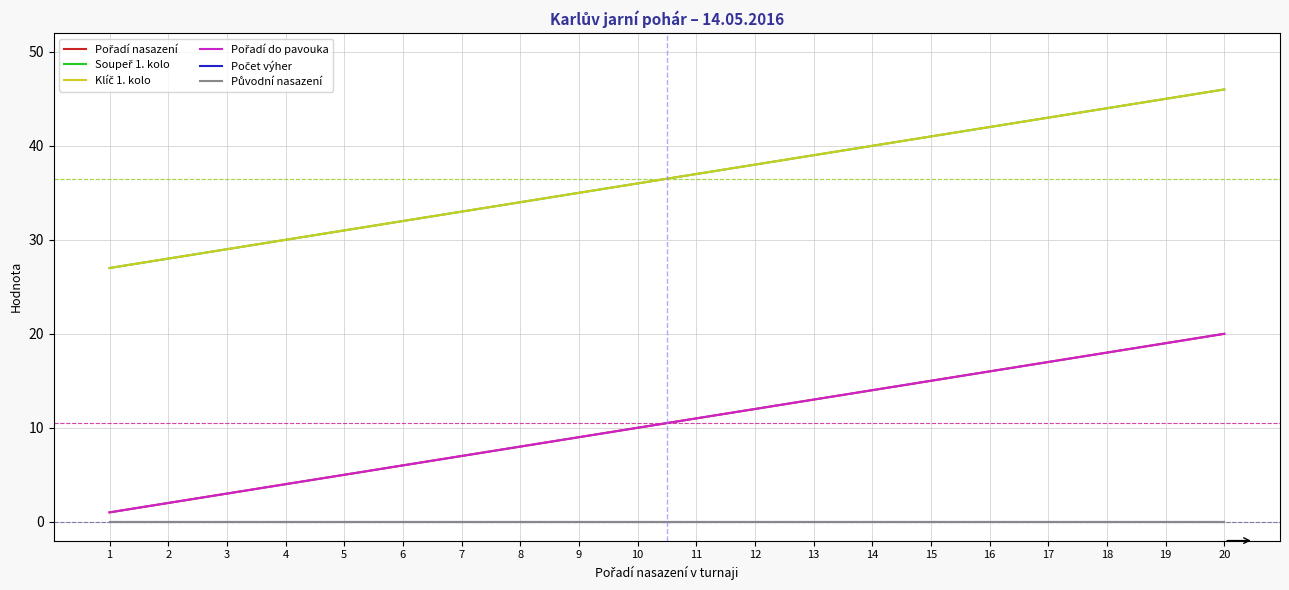

True or false: Původní nasazení has more than 2 interior local peaks.

False